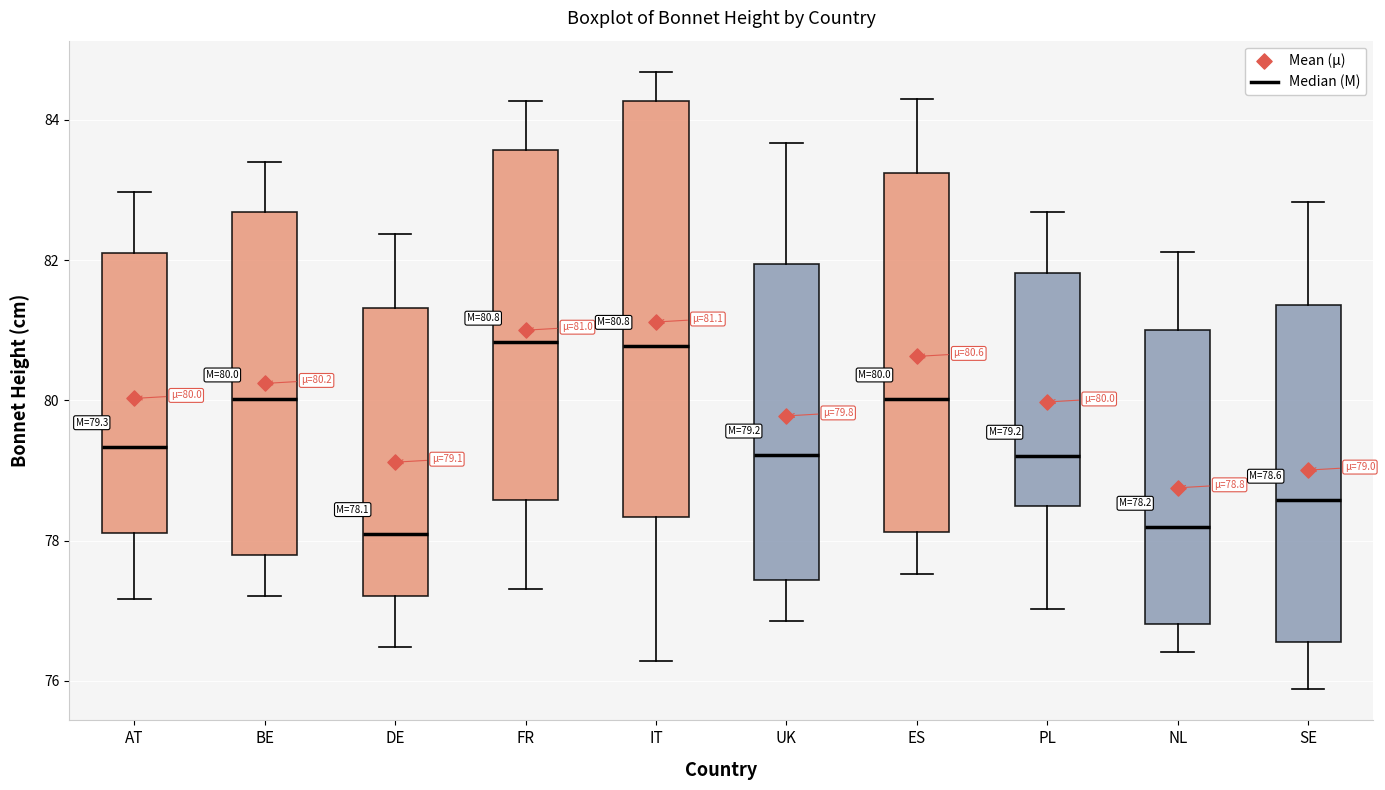

Which box is the tallest, from its lower edge to its upper edge?

IT